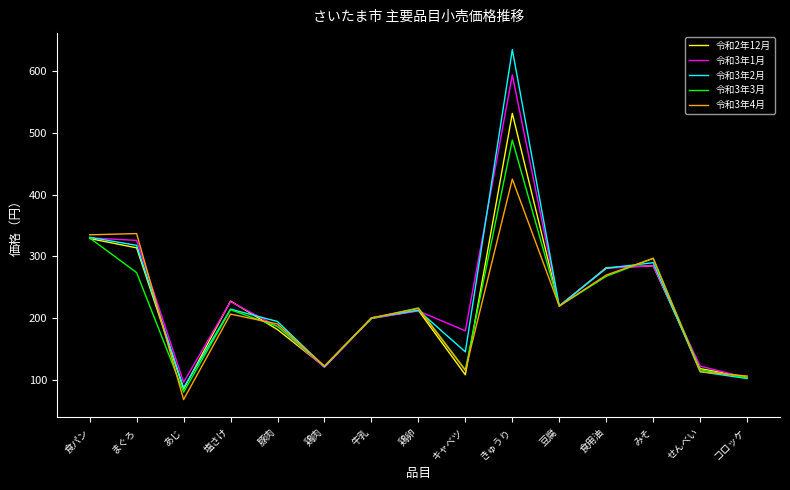

True or false: 令和2年12月 and 令和3年4月 cross at least once.

True